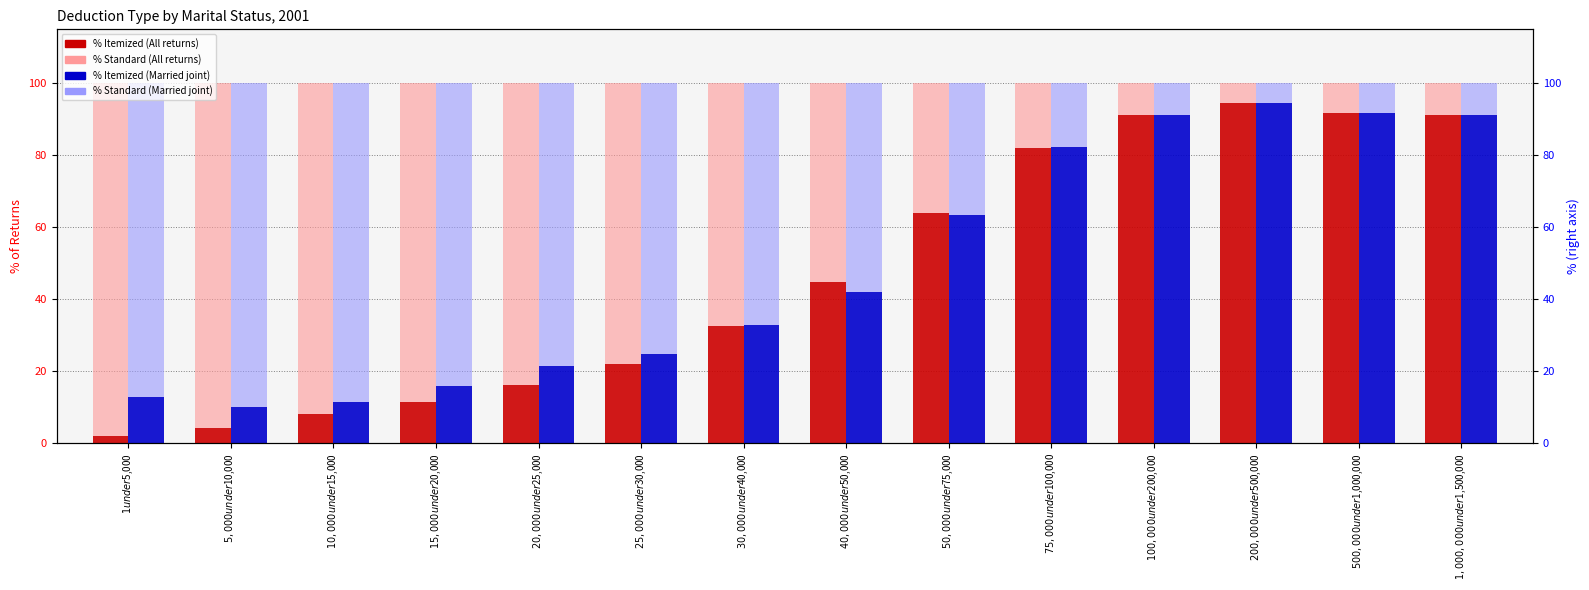

What is the total value across all series at $30,000 under $40,000?

200.0